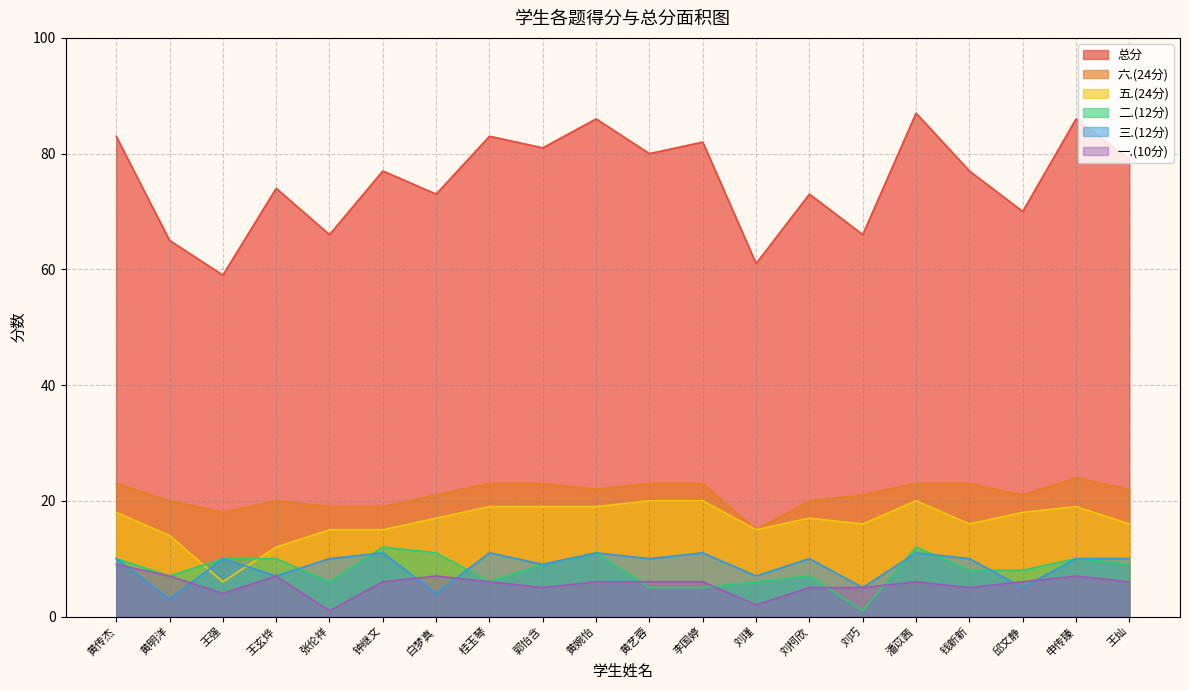

At 潘苡茜, list the series in order from largest to smallest.

总分, 六.(24分), 五.(24分), 二.(12分), 三.(12分), 一.(10分)